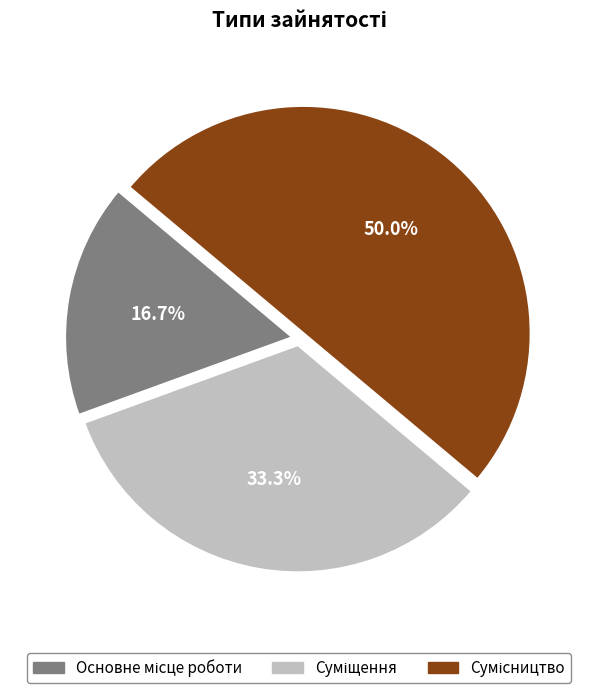

Does Суміщення represent more than half of the total?

No